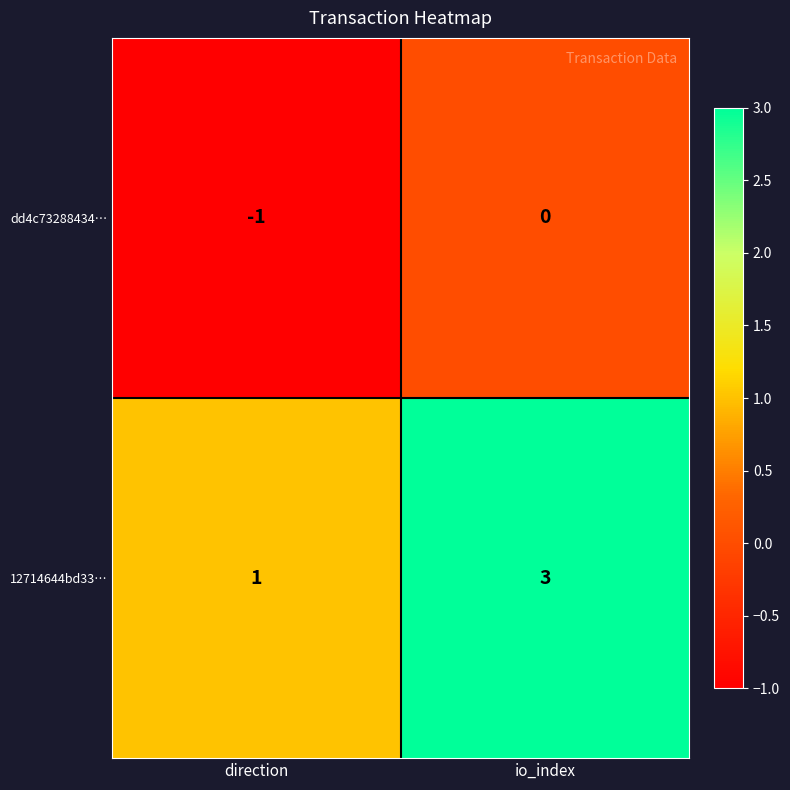

What is the maximum value shown in the chart?

3